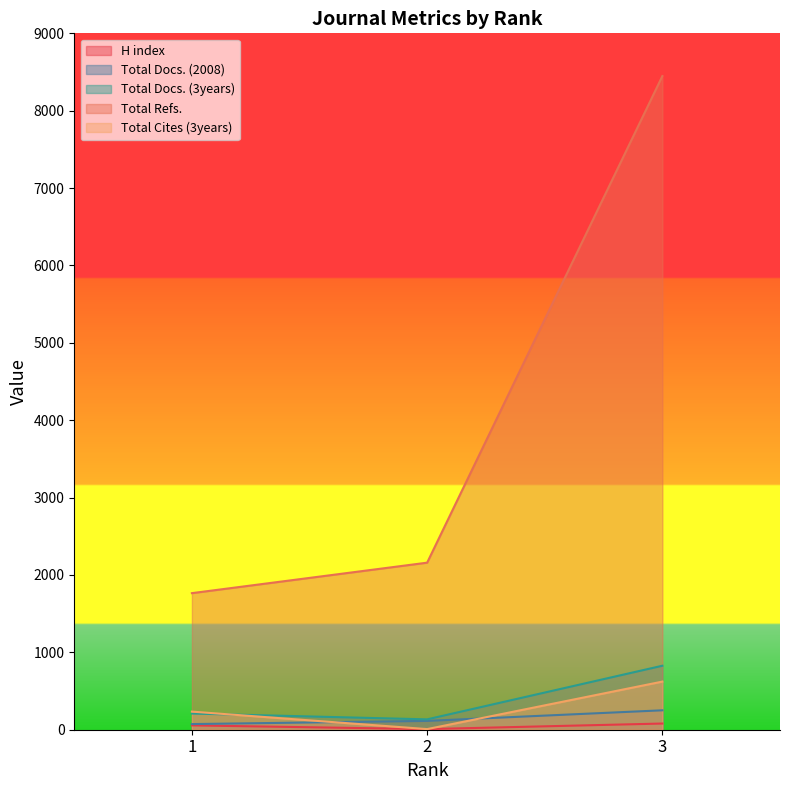

What is the maximum value for Total Docs. (3years)?

827